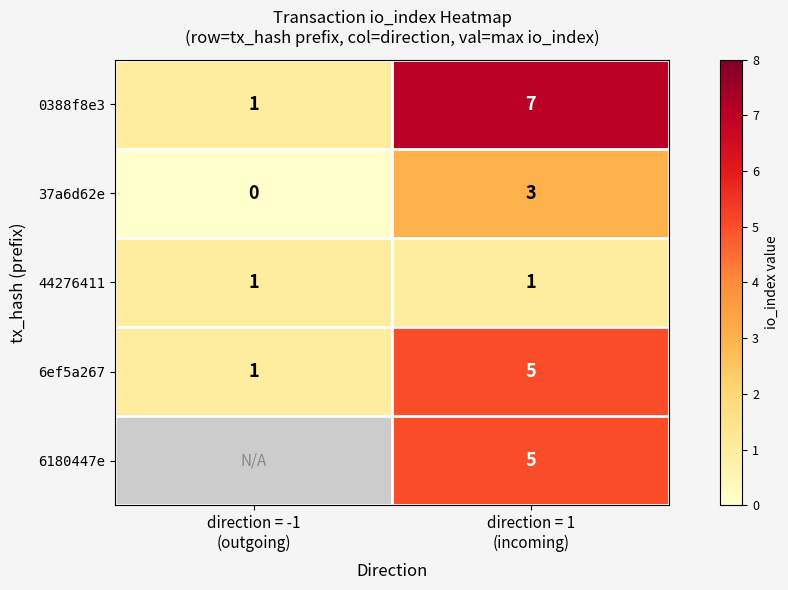

What is the difference between the maximum and minimum values in the 37a6d62e series?

3